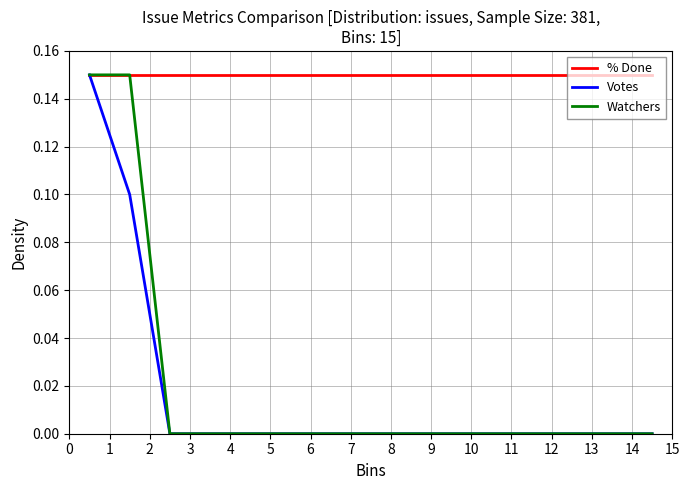

Does the chart have visible grid lines?

Yes